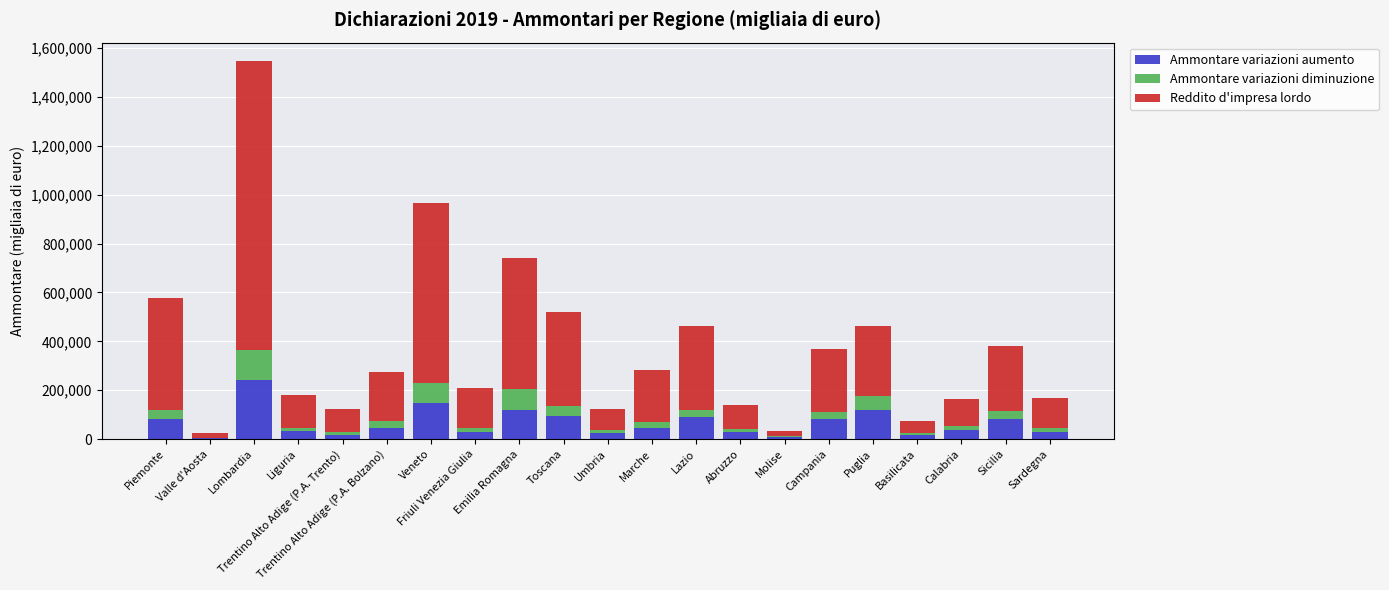

What is the difference between the Ammontare variazioni aumento values at Veneto and Piemonte?

64723